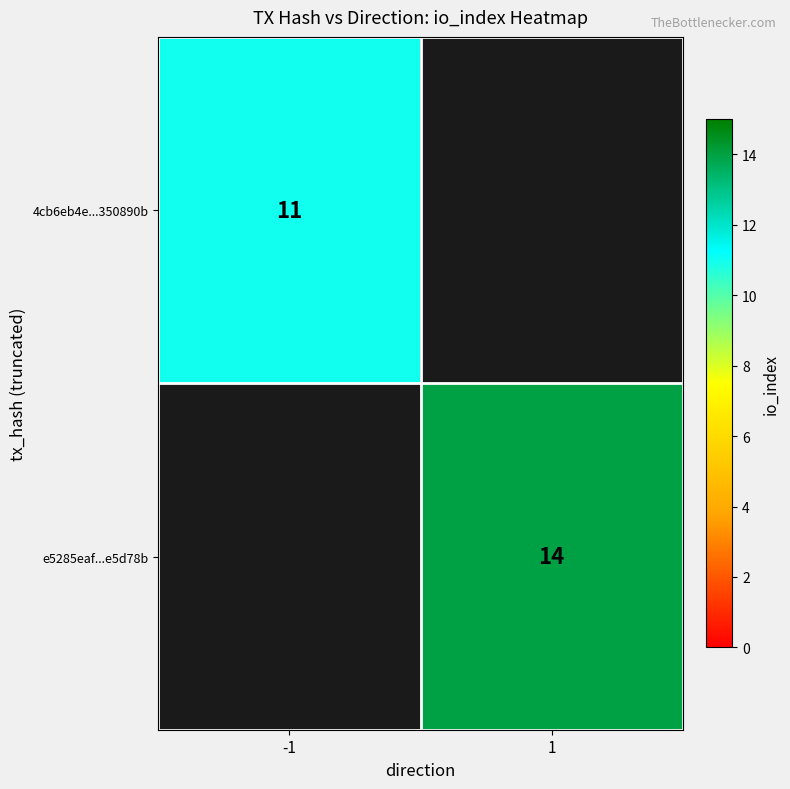

The value of e5285eaf...e5d78b at 1 is 24.4. True or false?

False